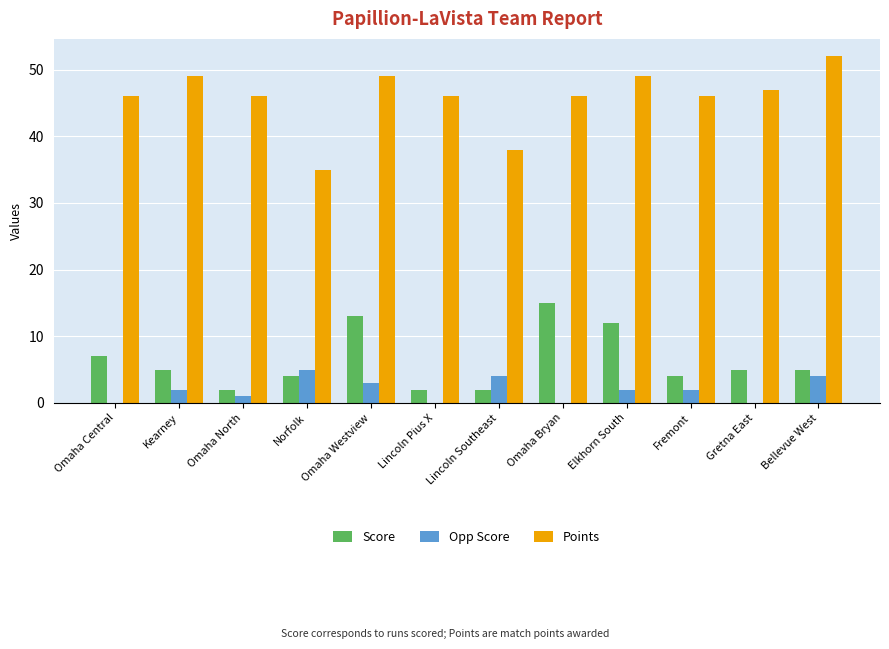

The Opp Score series shows 2 at Kearney. True or false?

True